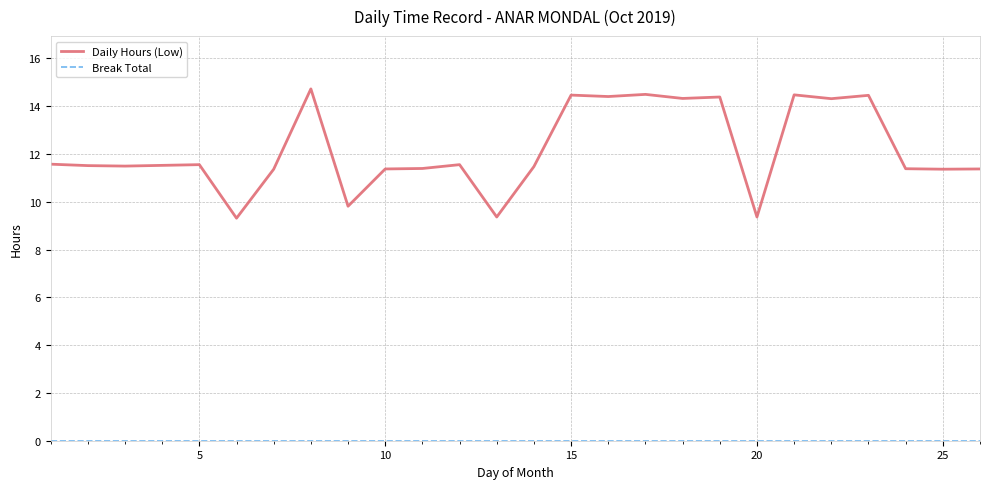

What is the difference between the maximum and minimum values in the Daily Hours (Low) series?

5.4